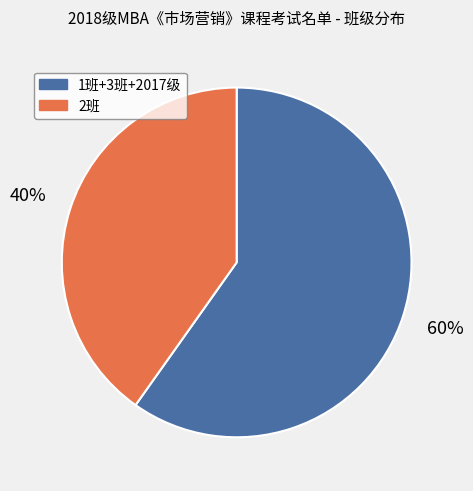

Is there any slice that represents more than half of the pie?

Yes